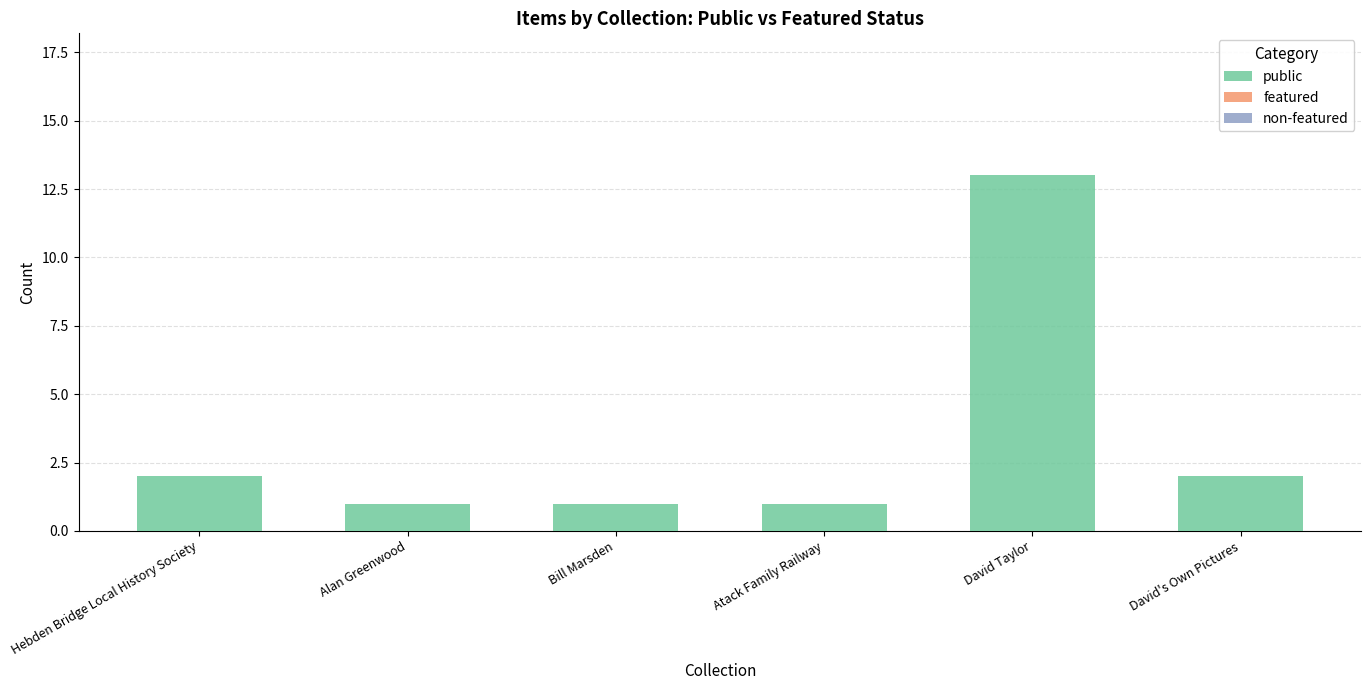

Approximately how many times larger is the value at David's Own Pictures compared to Bill Marsden?

2.0